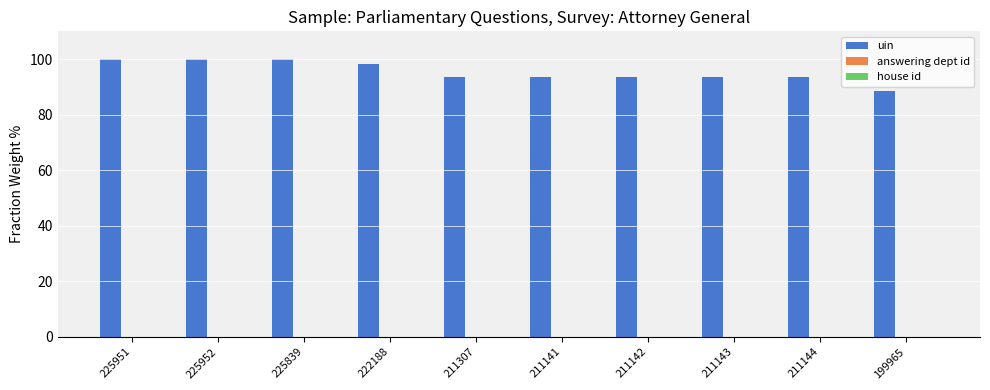

How many series are shown in this chart?

3